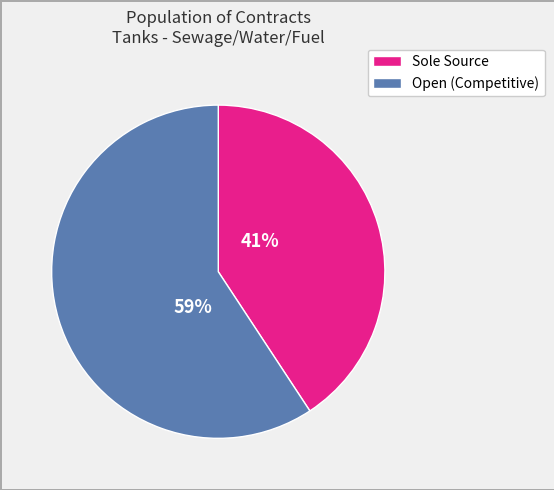

To the nearest percent, what is the average slice percentage?

50%